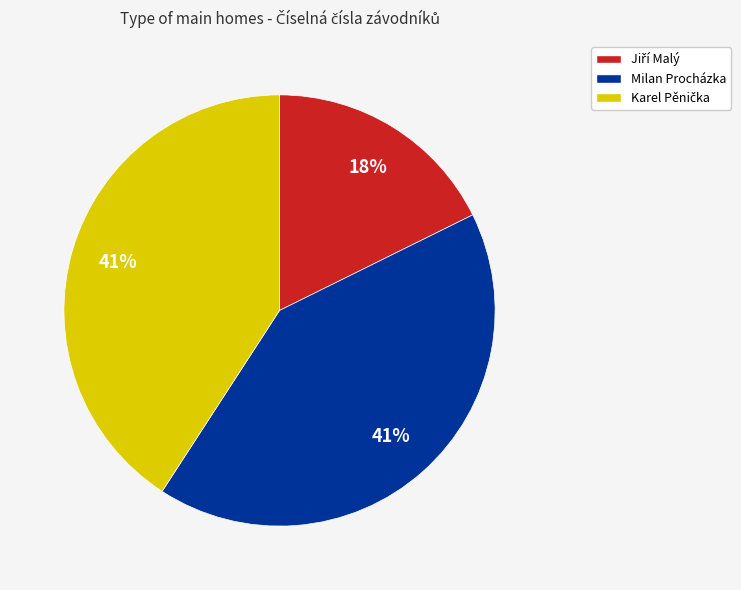

Does any single category account for the majority?

No